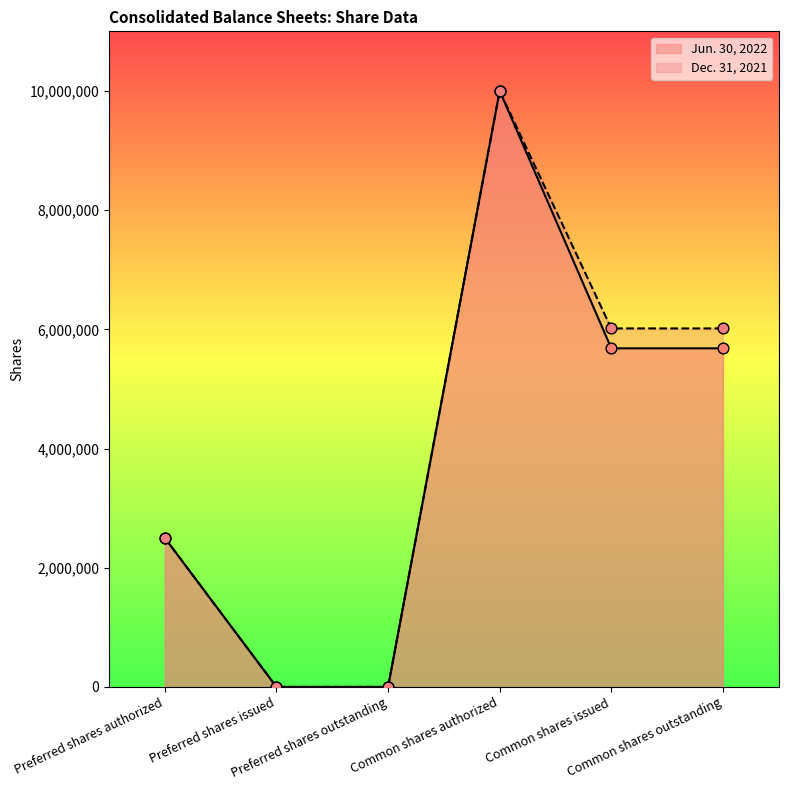

At how many categories does at least one series exceed 943650?

4